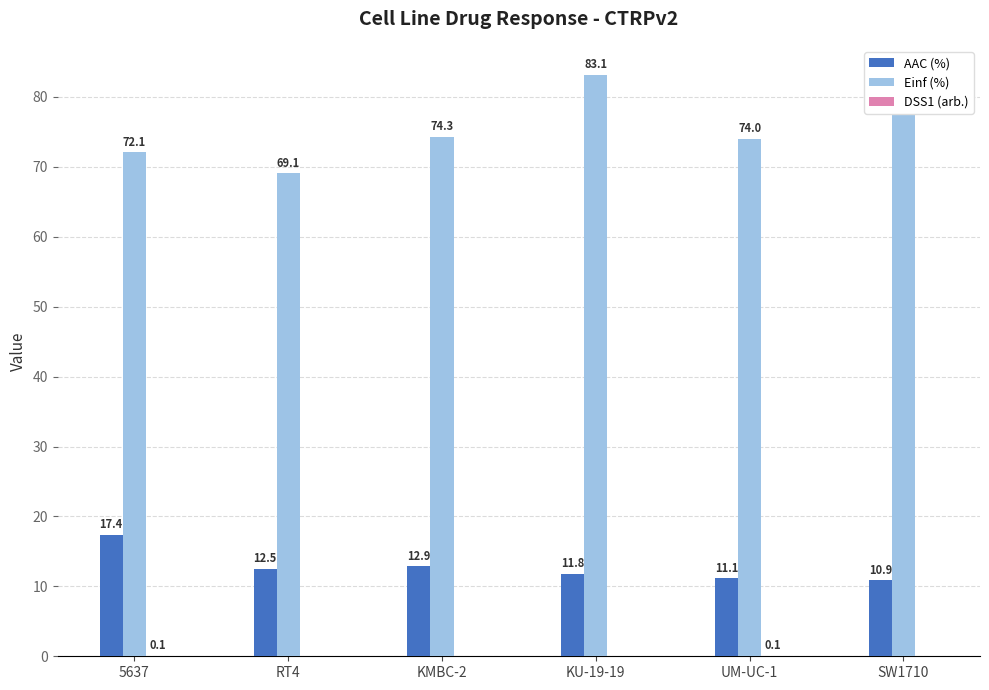

Are the bars horizontal?

No